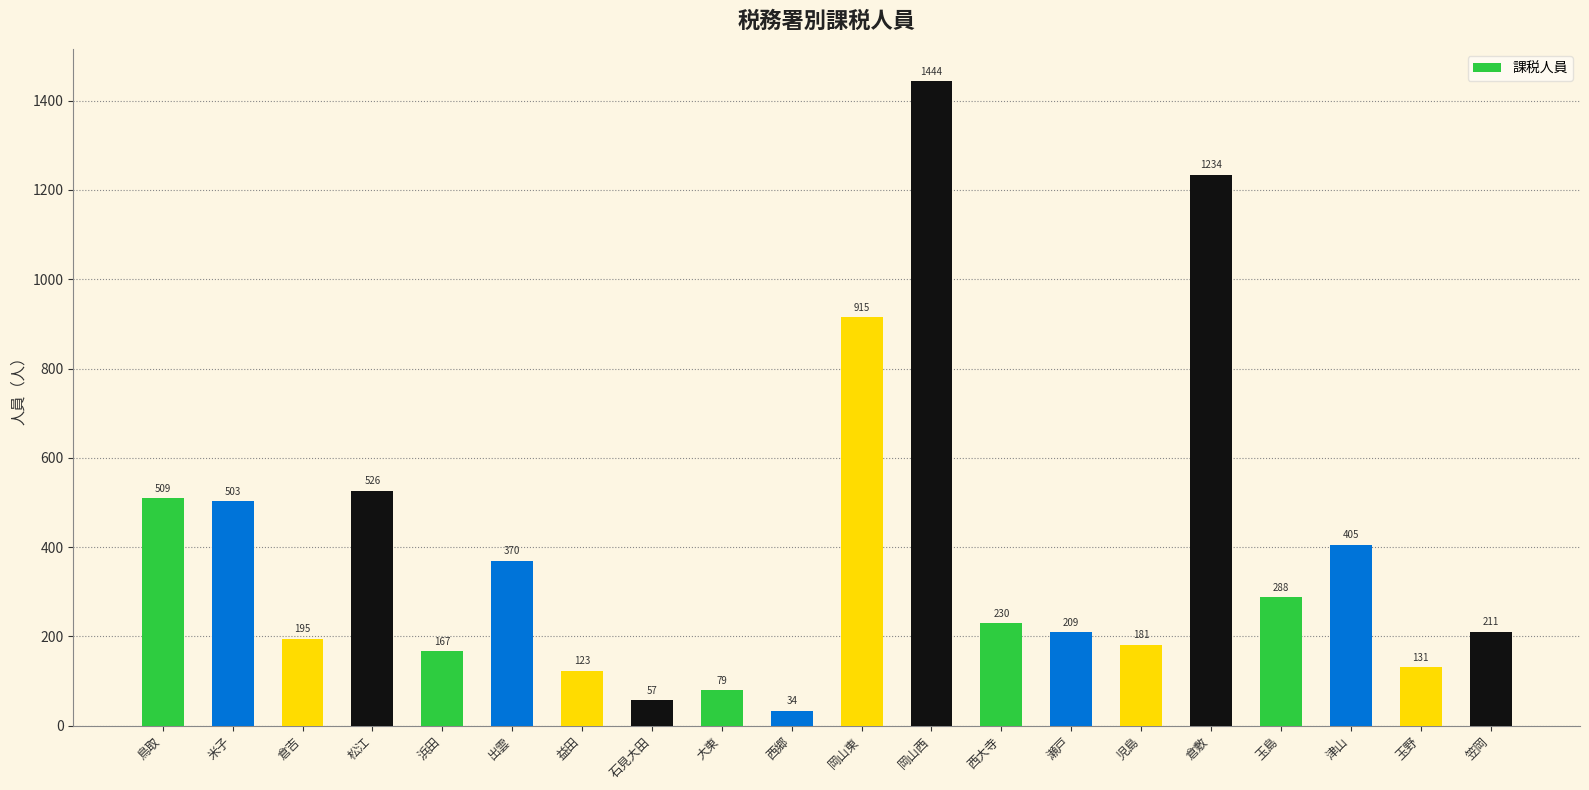

True or false: the data shows 1444 at 岡山西.

True